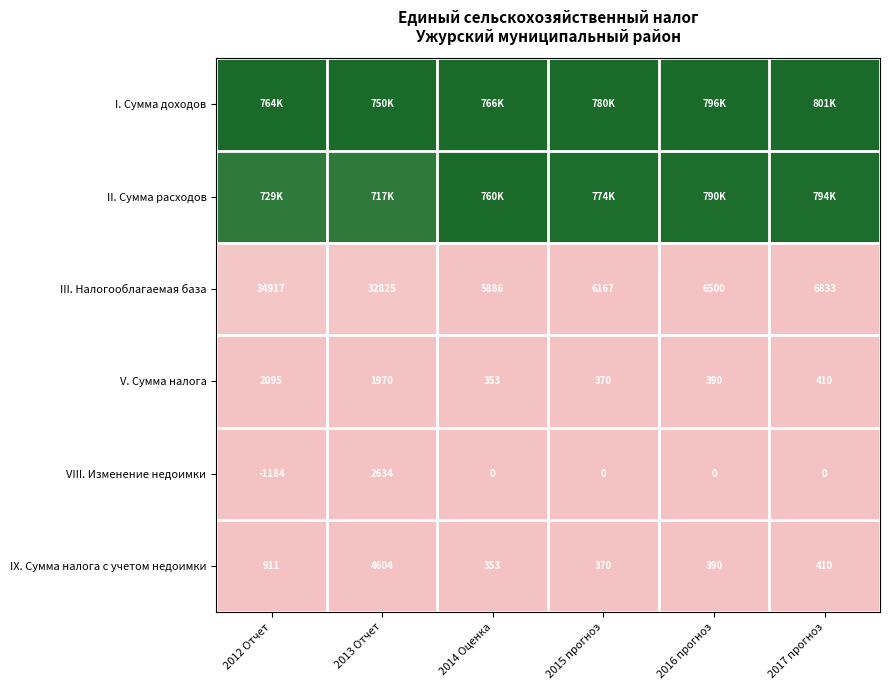

Is the value of III. Налогооблагаемая база at 2013 Отчет greater than the value of VIII. Изменение недоимки at 2015 прогноз?

Yes